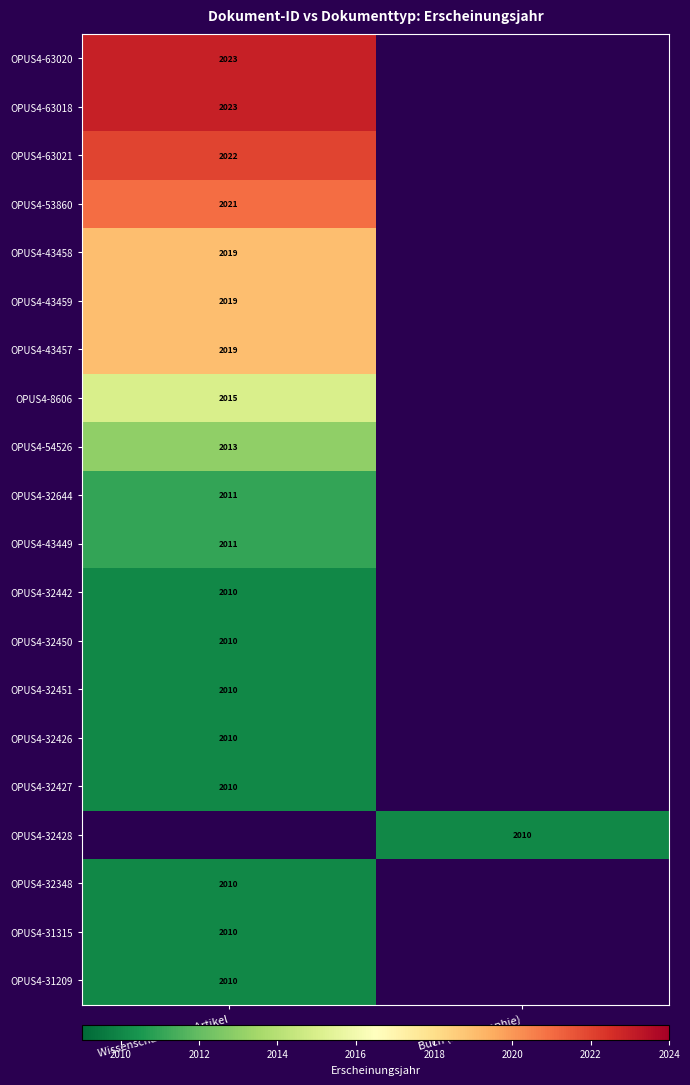

Is the value of OPUS4-32348 at Wissenschaftlicher Artikel greater than the value of OPUS4-53860 at Wissenschaftlicher Artikel?

No